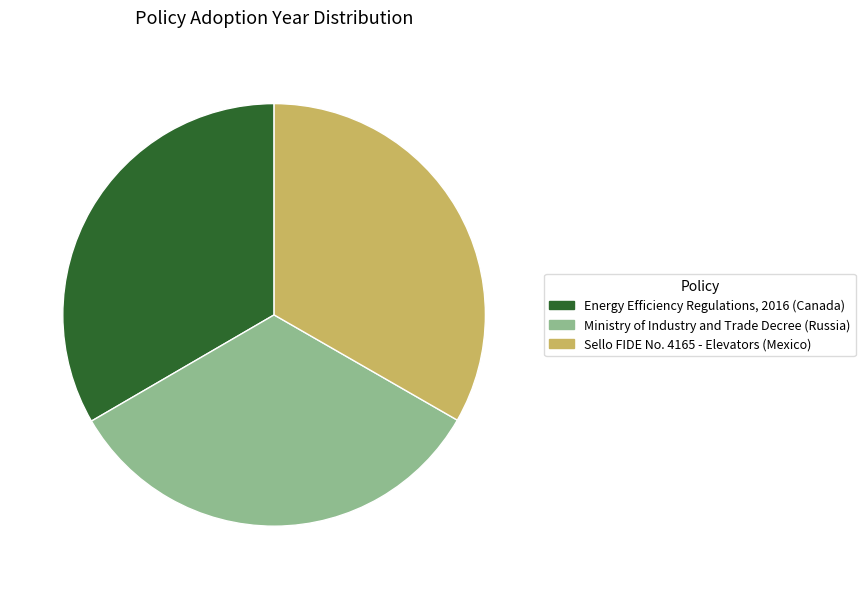

Count the number of slices in the pie.

3